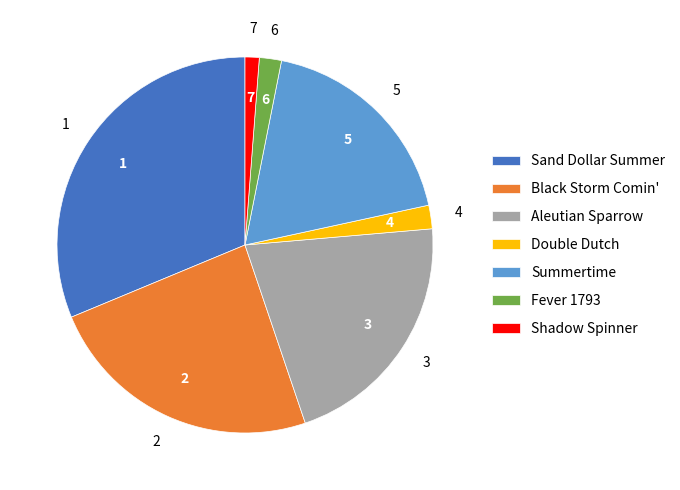

Does Fever 1793 account for over 50% of the chart?

No